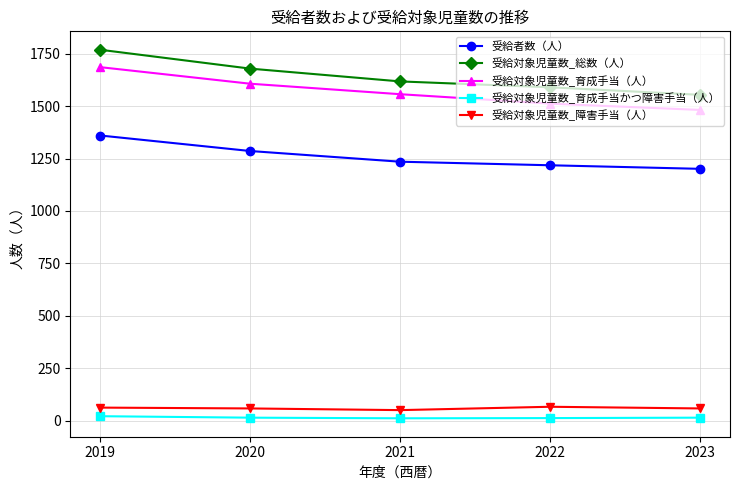

What is the average value of the 受給対象児童数_育成手当かつ障害手当（人） series?

14